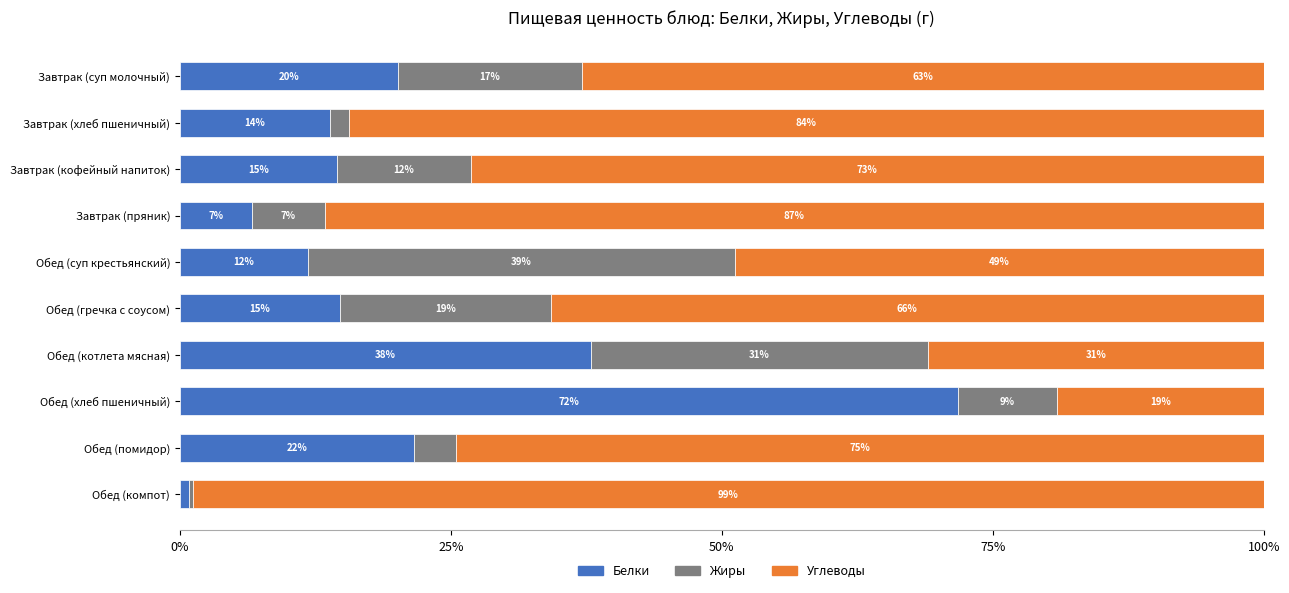

What is the total value across all series at Обед (котлета мясная)?

100.0